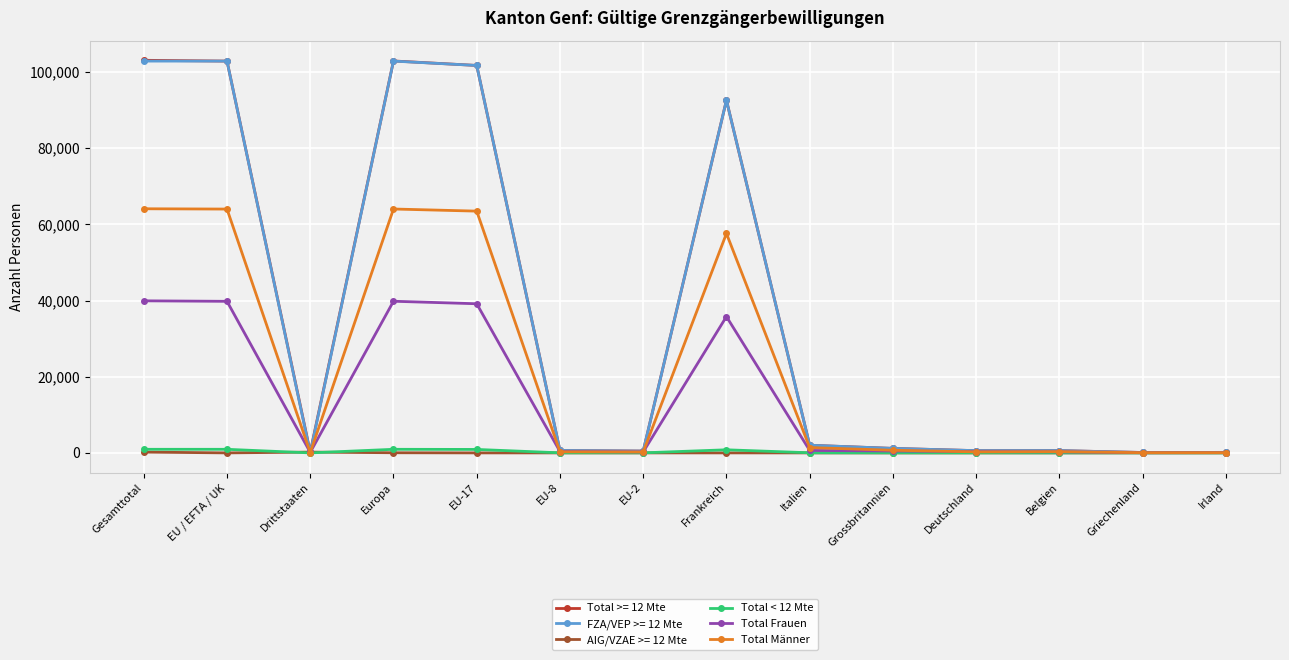

Where is the first local minimum for Total Männer?

Drittstaaten